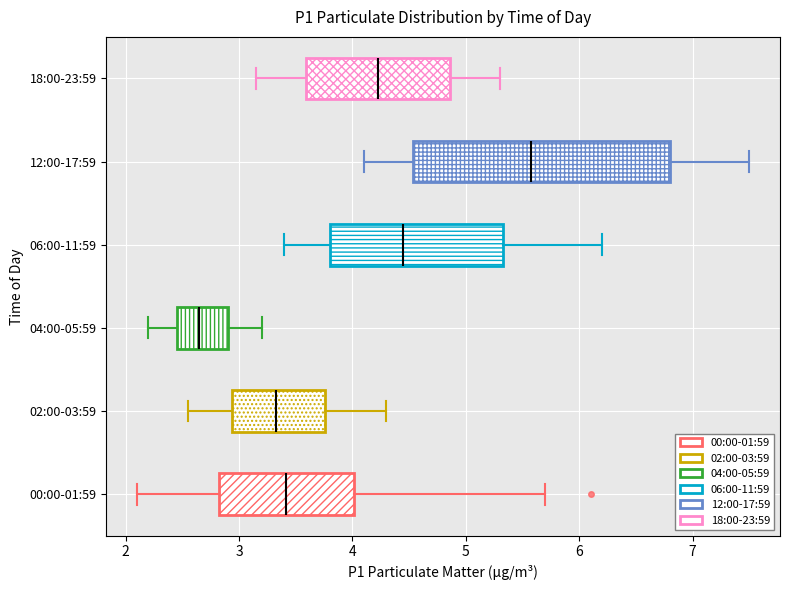

Reading bottom to top, read every box against the x-axis: the position of its median line, the range the box covers, and the ends of its whiskers. The values are not printed on the chart, so give them approximately, as read against the axis.

00:00-01:59: median 3.4, box 2.8 to 4.0, whiskers 2.1 to 5.7
02:00-03:59: median 3.3, box 2.9 to 3.8, whiskers 2.6 to 4.3
04:00-05:59: median 2.7, box 2.5 to 2.9, whiskers 2.2 to 3.2
06:00-11:59: median 4.5, box 3.8 to 5.3, whiskers 3.4 to 6.2
12:00-17:59: median 5.6, box 4.5 to 6.8, whiskers 4.1 to 7.5
18:00-23:59: median 4.2, box 3.6 to 4.9, whiskers 3.2 to 5.3